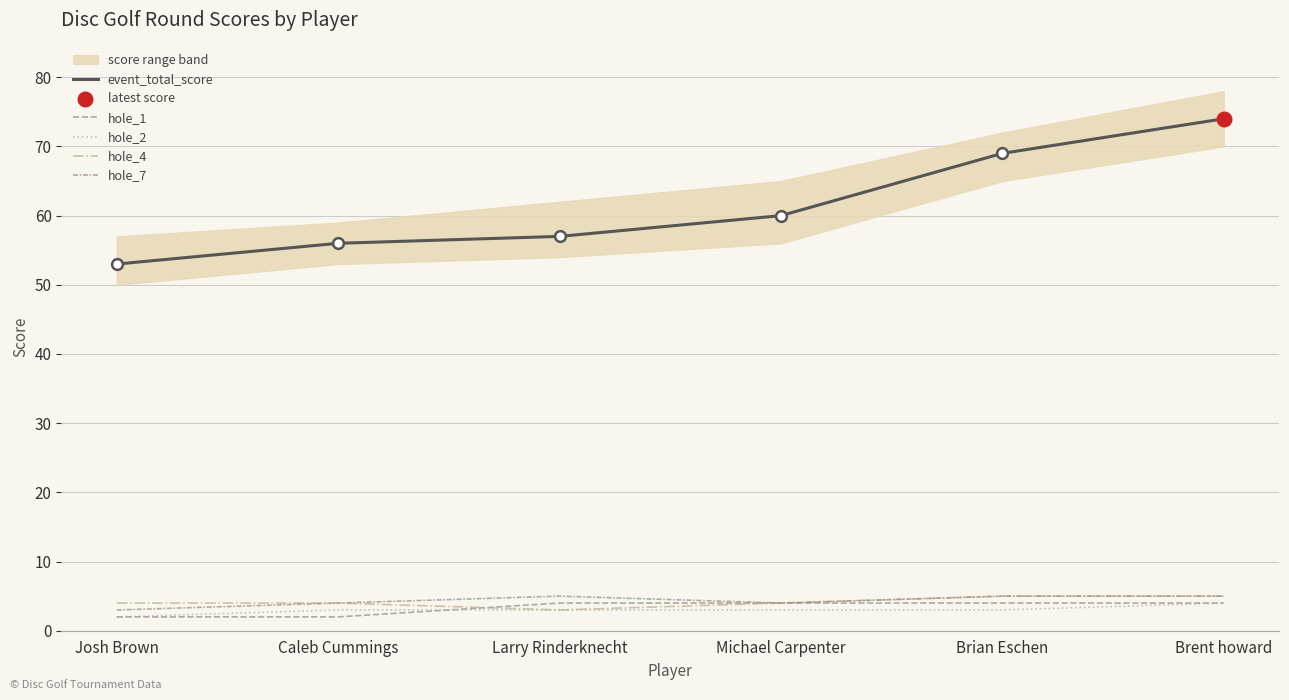

What are all the series names shown in the legend?

event_total_score, hole_1, hole_2, hole_4, hole_7